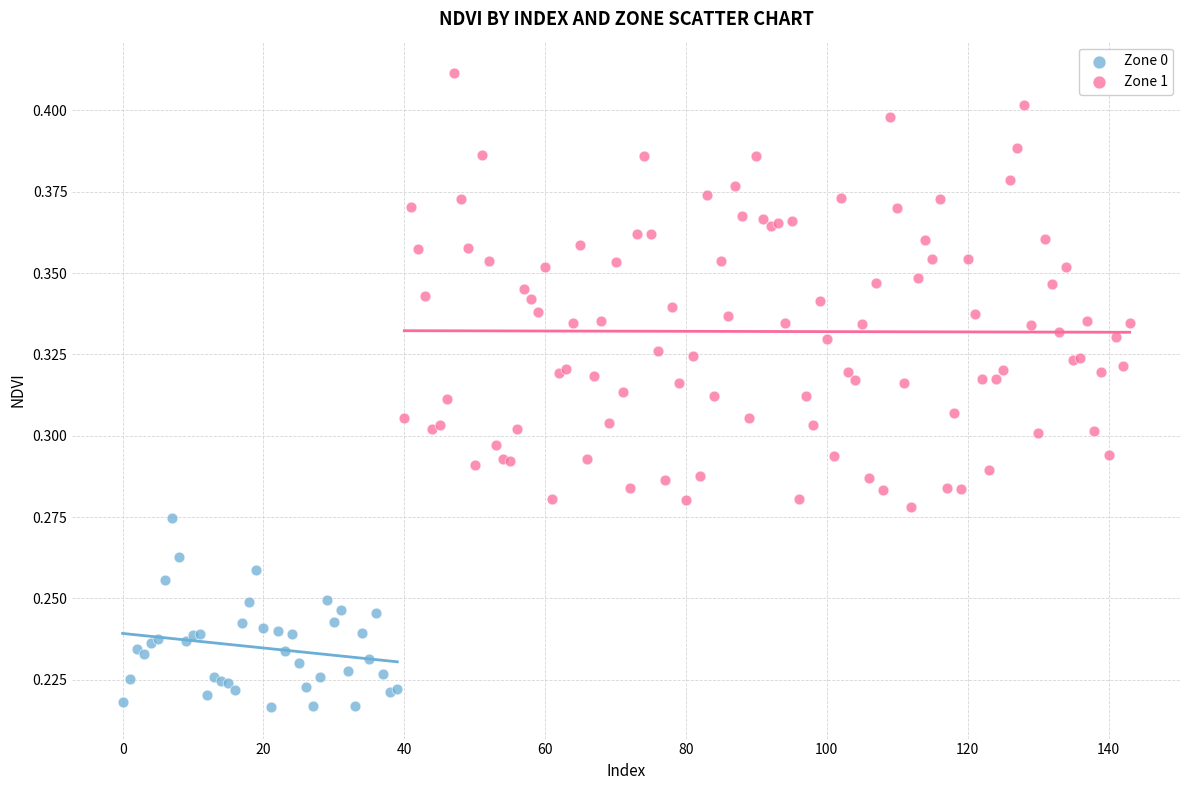

Which series contains the lowest Y value?

Zone 0